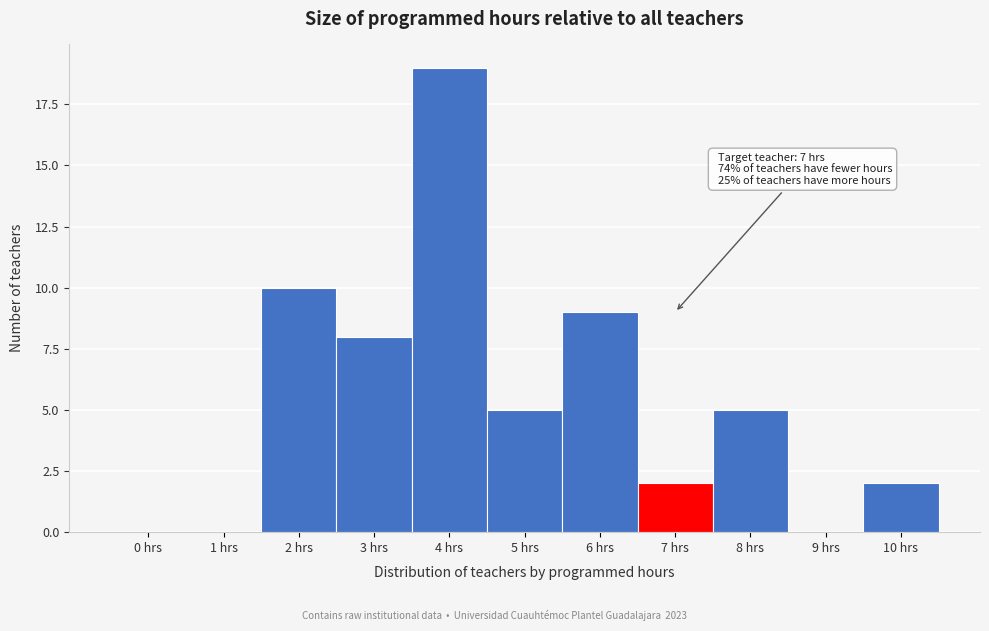

Reading left to right, what are all the values shown in this chart?

0 hrs=0	1 hrs=0	2 hrs=10	3 hrs=8	4 hrs=19	5 hrs=5	6 hrs=9	7 hrs=2	8 hrs=5	9 hrs=0	10 hrs=2